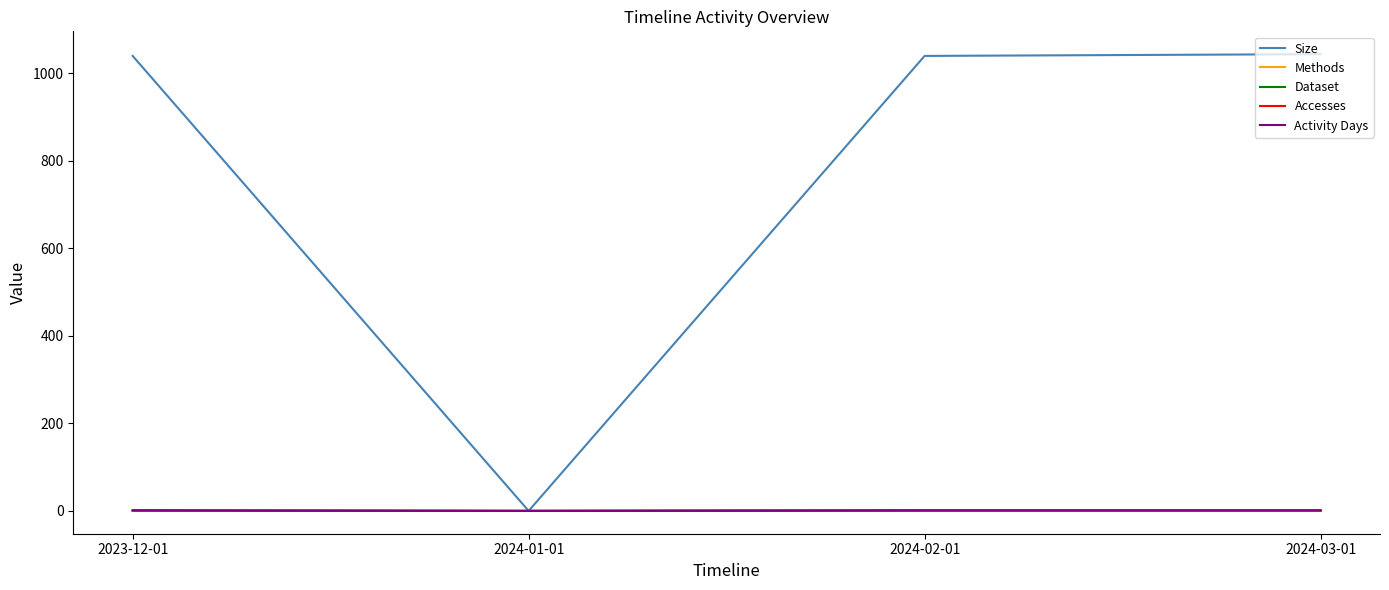

Does the chart have visible grid lines?

No